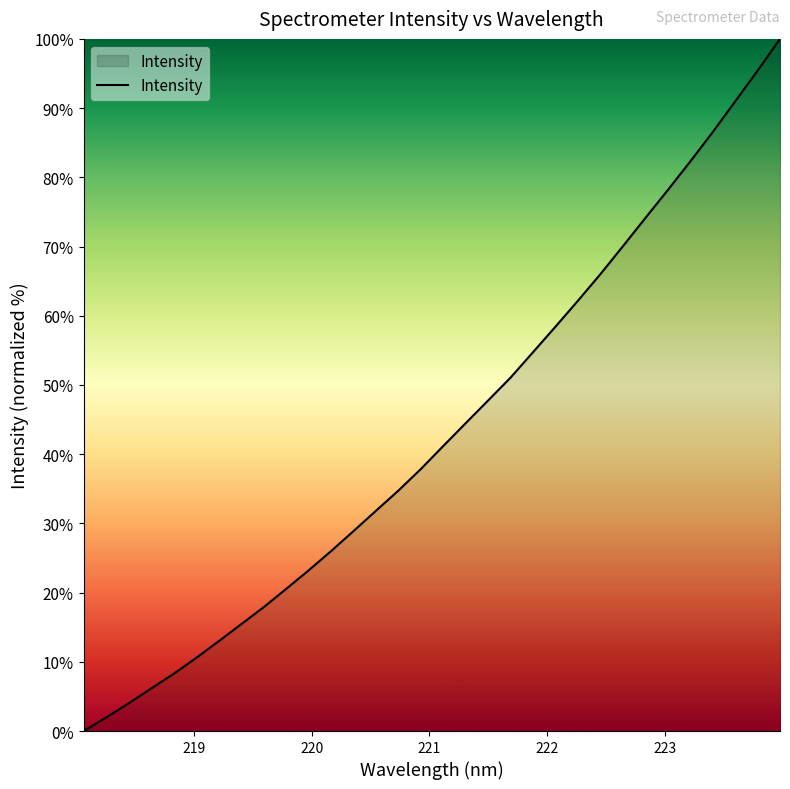

What is the difference between the maximum and minimum values?

100.0